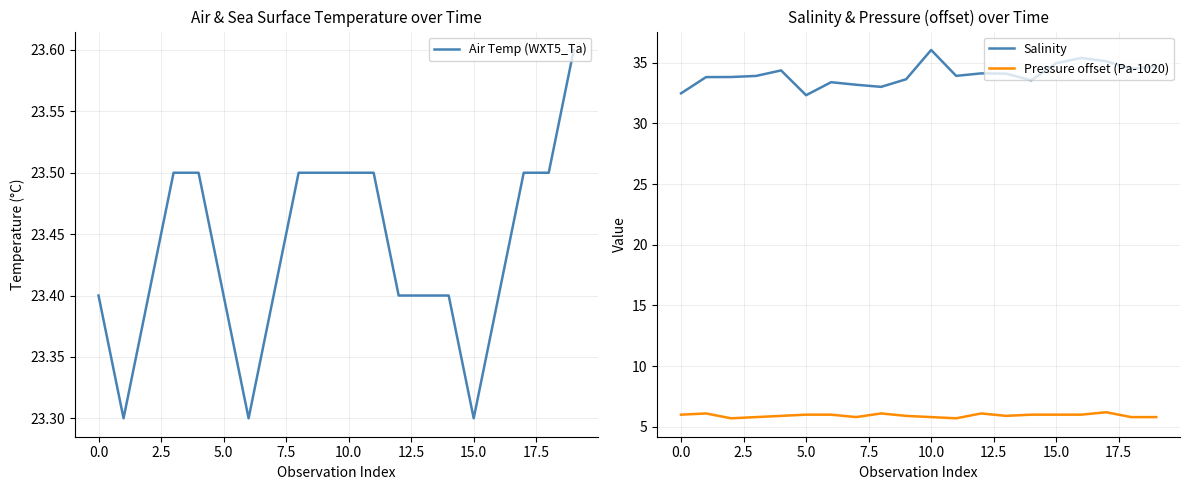

The value of Salinity at 5.0 is 17.2. True or false?

False